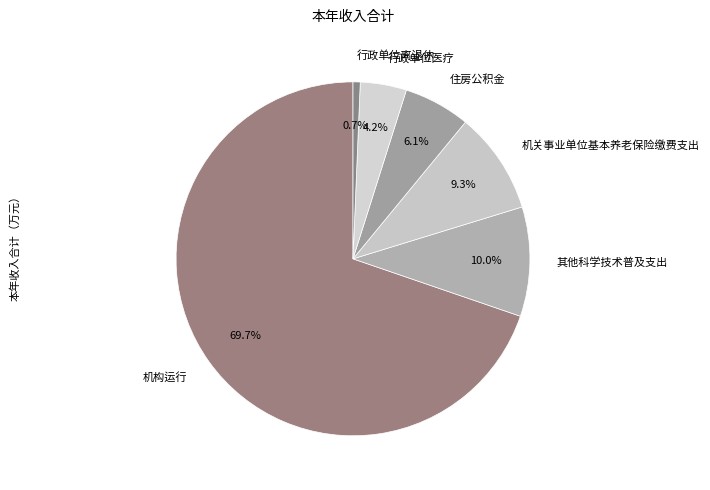

Does 行政单位离退休 account for over 50% of the chart?

No